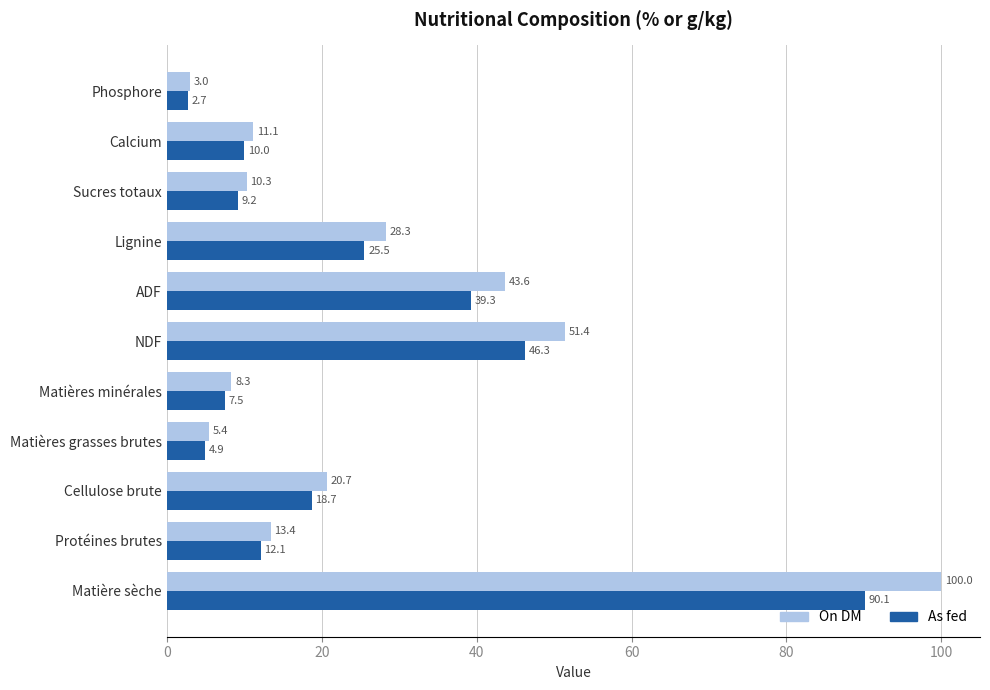

Where is As fed nearest to the value 46?

NDF